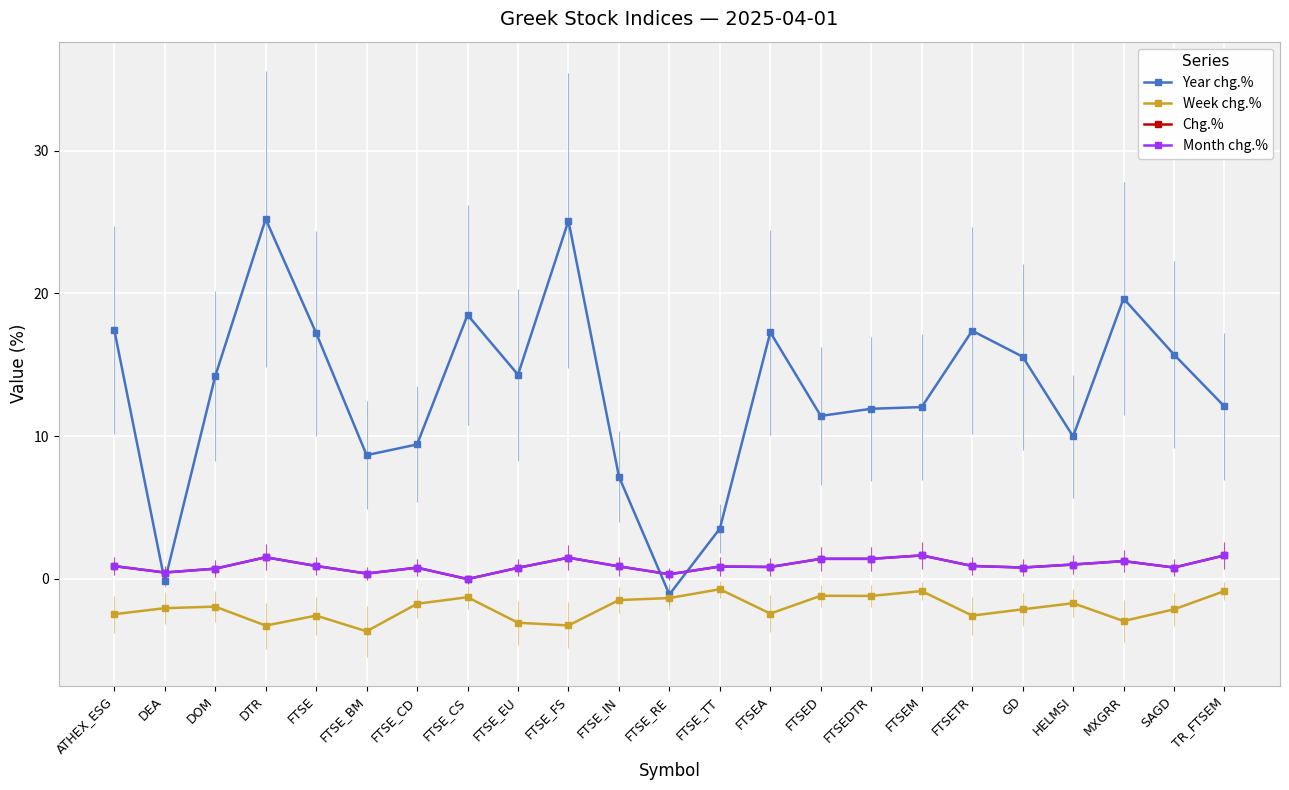

True or false: Chg.% and Week chg.% intersect in this chart.

False